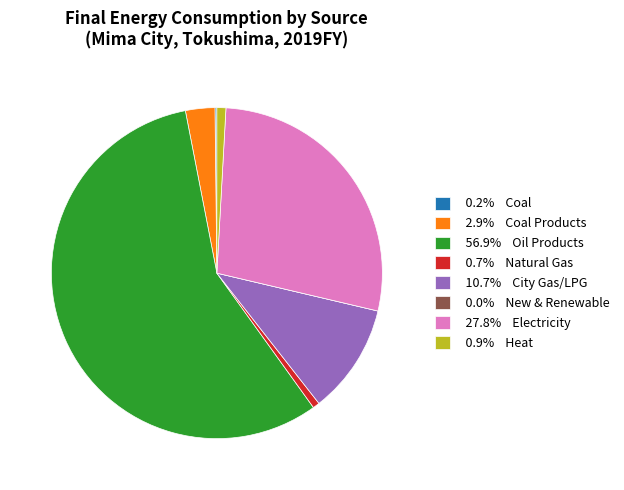

Does any single category account for the majority?

Yes